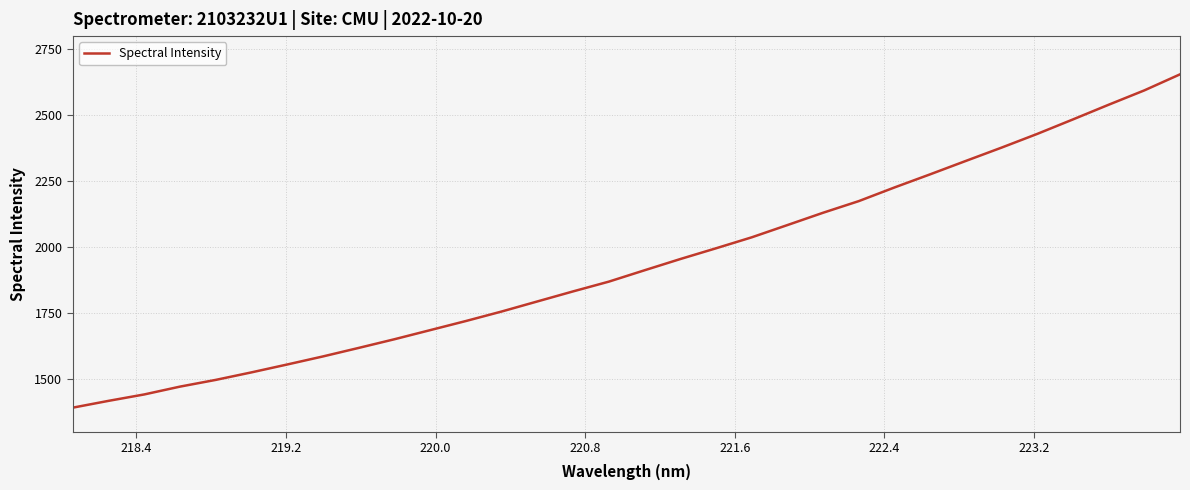

What is the difference between the maximum and minimum values?

1262.9